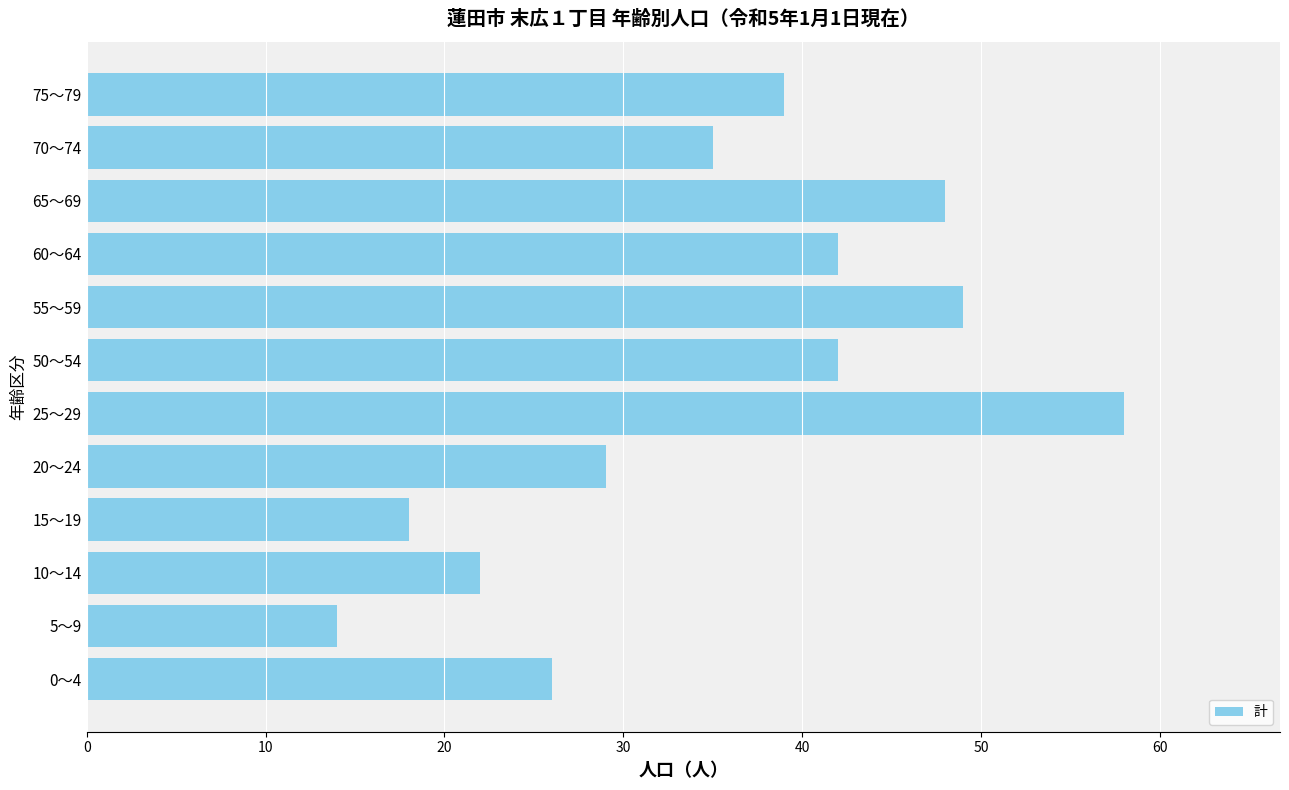

What is the approximate value at 65～69, to the nearest 5?

50